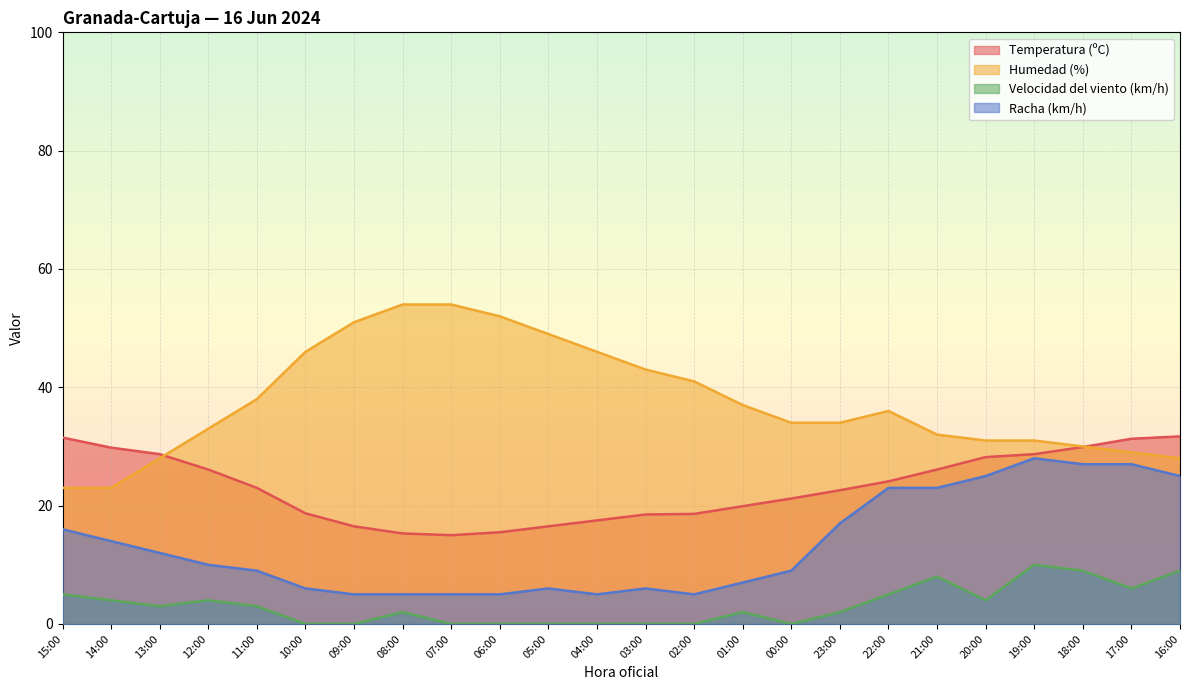

What is the difference between the highest and lowest values at 09:00?

51.0